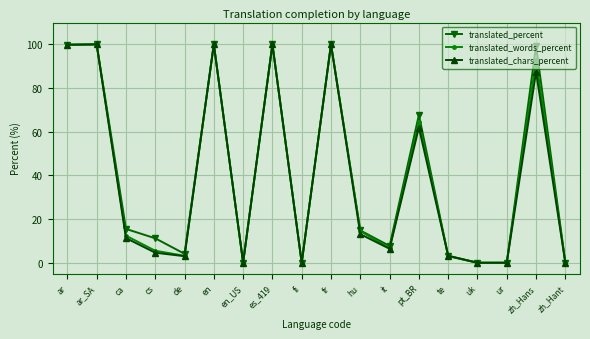

At which label does translated_percent first exceed 14?

ar